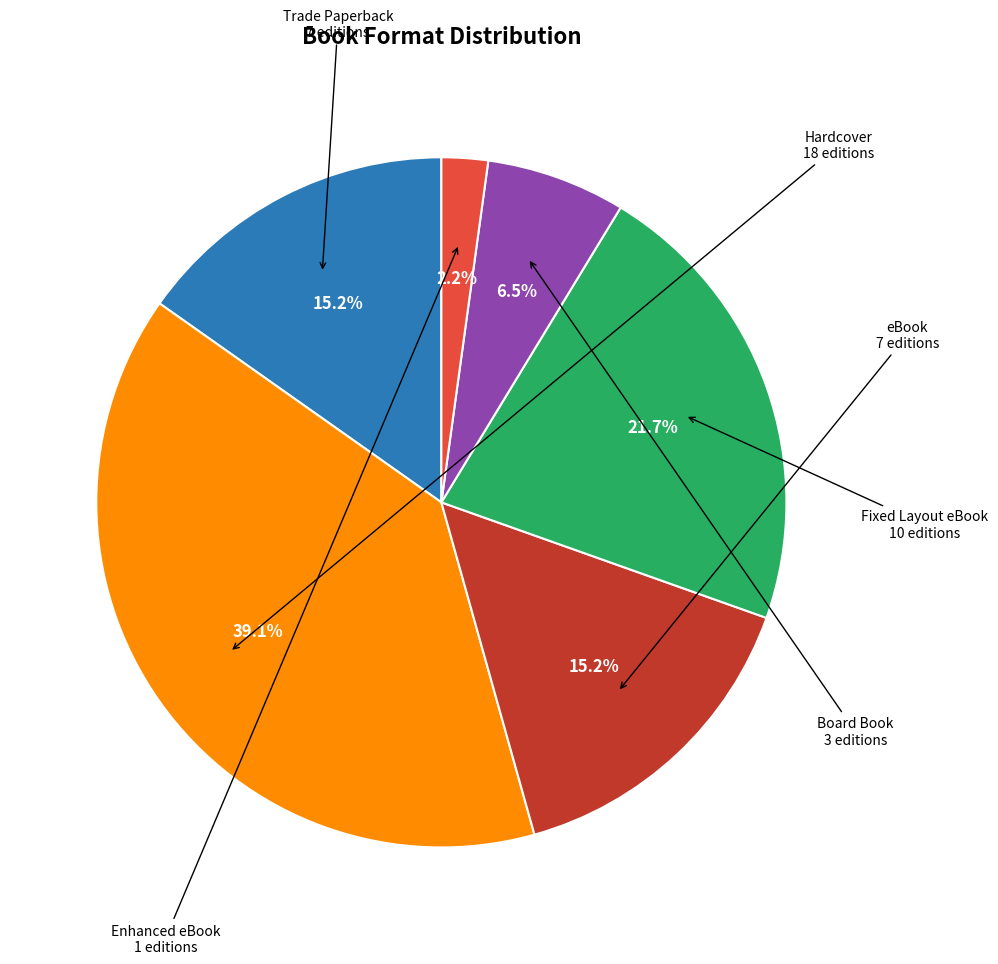

Is there any slice that represents more than half of the pie?

No